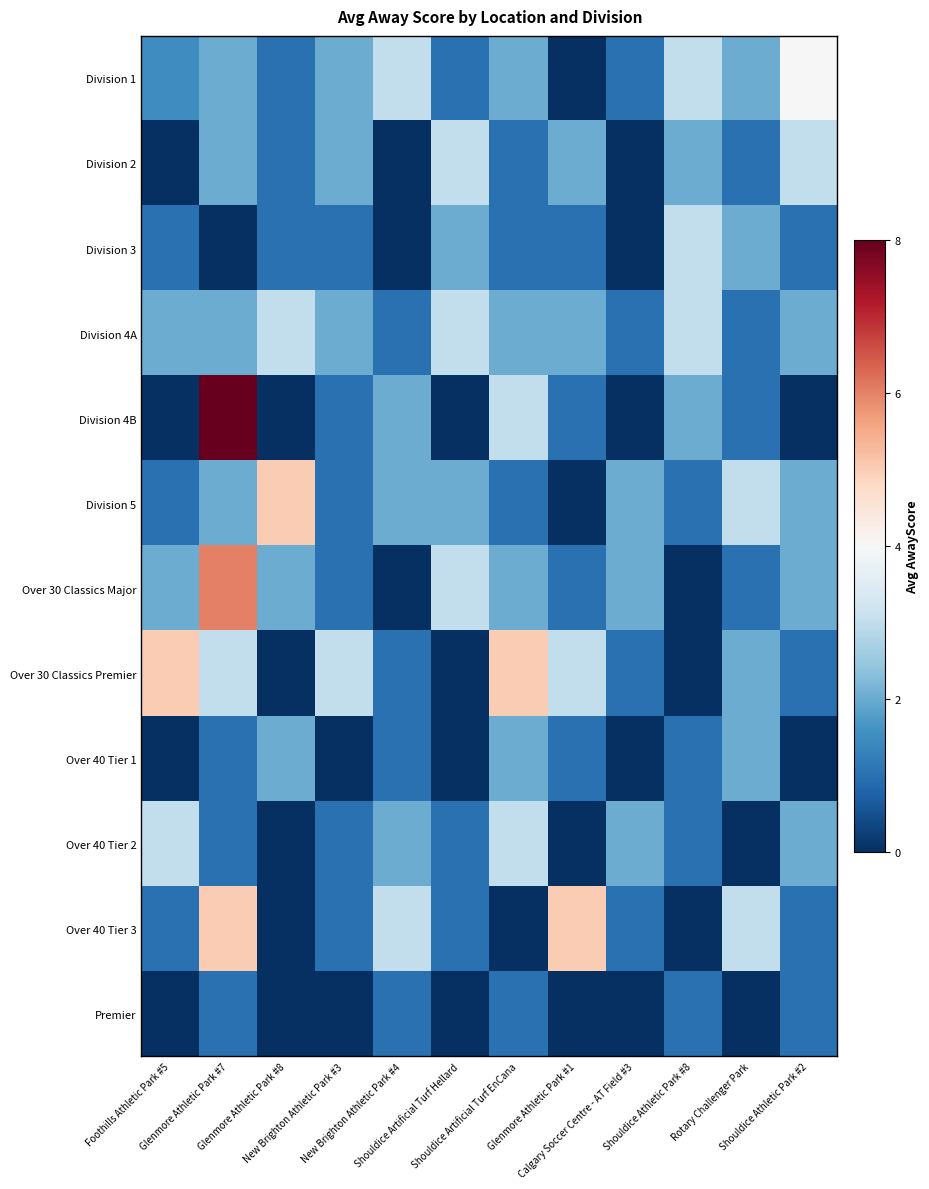

Reading left to right, extract all data points from this chart.

Division 1: Foothills Athletic Park #5=1.5	Glenmore Athletic Park #7=2.0	Glenmore Athletic Park #8=1.0	New Brighton Athletic Park #3=2.0	New Brighton Athletic Park #4=3.0	Shouldice Artificial Turf Hellard=1.0	Shouldice Artificial Turf EnCana=2.0	Glenmore Athletic Park #1=0.0	Calgary Soccer Centre - AT Field #3=1.0	Shouldice Athletic Park #8=3.0	Rotary Challenger Park=2.0	Shouldice Athletic Park #2=4.0
Division 2: Foothills Athletic Park #5=0.0	Glenmore Athletic Park #7=2.0	Glenmore Athletic Park #8=1.0	New Brighton Athletic Park #3=2.0	New Brighton Athletic Park #4=0.0	Shouldice Artificial Turf Hellard=3.0	Shouldice Artificial Turf EnCana=1.0	Glenmore Athletic Park #1=2.0	Calgary Soccer Centre - AT Field #3=0.0	Shouldice Athletic Park #8=2.0	Rotary Challenger Park=1.0	Shouldice Athletic Park #2=3.0
Division 3: Foothills Athletic Park #5=1.0	Glenmore Athletic Park #7=0.0	Glenmore Athletic Park #8=1.0	New Brighton Athletic Park #3=1.0	New Brighton Athletic Park #4=0.0	Shouldice Artificial Turf Hellard=2.0	Shouldice Artificial Turf EnCana=1.0	Glenmore Athletic Park #1=1.0	Calgary Soccer Centre - AT Field #3=0.0	Shouldice Athletic Park #8=3.0	Rotary Challenger Park=2.0	Shouldice Athletic Park #2=1.0
Division 4A: Foothills Athletic Park #5=2.0	Glenmore Athletic Park #7=2.0	Glenmore Athletic Park #8=3.0	New Brighton Athletic Park #3=2.0	New Brighton Athletic Park #4=1.0	Shouldice Artificial Turf Hellard=3.0	Shouldice Artificial Turf EnCana=2.0	Glenmore Athletic Park #1=2.0	Calgary Soccer Centre - AT Field #3=1.0	Shouldice Athletic Park #8=3.0	Rotary Challenger Park=1.0	Shouldice Athletic Park #2=2.0
Division 4B: Foothills Athletic Park #5=0.0	Glenmore Athletic Park #7=8.0	Glenmore Athletic Park #8=0.0	New Brighton Athletic Park #3=1.0	New Brighton Athletic Park #4=2.0	Shouldice Artificial Turf Hellard=0.0	Shouldice Artificial Turf EnCana=3.0	Glenmore Athletic Park #1=1.0	Calgary Soccer Centre - AT Field #3=0.0	Shouldice Athletic Park #8=2.0	Rotary Challenger Park=1.0	Shouldice Athletic Park #2=0.0
Division 5: Foothills Athletic Park #5=1.0	Glenmore Athletic Park #7=2.0	Glenmore Athletic Park #8=5.0	New Brighton Athletic Park #3=1.0	New Brighton Athletic Park #4=2.0	Shouldice Artificial Turf Hellard=2.0	Shouldice Artificial Turf EnCana=1.0	Glenmore Athletic Park #1=0.0	Calgary Soccer Centre - AT Field #3=2.0	Shouldice Athletic Park #8=1.0	Rotary Challenger Park=3.0	Shouldice Athletic Park #2=2.0
Over 30 Classics Major: Foothills Athletic Park #5=2.0	Glenmore Athletic Park #7=6.0	Glenmore Athletic Park #8=2.0	New Brighton Athletic Park #3=1.0	New Brighton Athletic Park #4=0.0	Shouldice Artificial Turf Hellard=3.0	Shouldice Artificial Turf EnCana=2.0	Glenmore Athletic Park #1=1.0	Calgary Soccer Centre - AT Field #3=2.0	Shouldice Athletic Park #8=0.0	Rotary Challenger Park=1.0	Shouldice Athletic Park #2=2.0
Over 30 Classics Premier: Foothills Athletic Park #5=5.0	Glenmore Athletic Park #7=3.0	Glenmore Athletic Park #8=0.0	New Brighton Athletic Park #3=3.0	New Brighton Athletic Park #4=1.0	Shouldice Artificial Turf Hellard=0.0	Shouldice Artificial Turf EnCana=5.0	Glenmore Athletic Park #1=3.0	Calgary Soccer Centre - AT Field #3=1.0	Shouldice Athletic Park #8=0.0	Rotary Challenger Park=2.0	Shouldice Athletic Park #2=1.0
Over 40 Tier 1: Foothills Athletic Park #5=0.0	Glenmore Athletic Park #7=1.0	Glenmore Athletic Park #8=2.0	New Brighton Athletic Park #3=0.0	New Brighton Athletic Park #4=1.0	Shouldice Artificial Turf Hellard=0.0	Shouldice Artificial Turf EnCana=2.0	Glenmore Athletic Park #1=1.0	Calgary Soccer Centre - AT Field #3=0.0	Shouldice Athletic Park #8=1.0	Rotary Challenger Park=2.0	Shouldice Athletic Park #2=0.0
Over 40 Tier 2: Foothills Athletic Park #5=3.0	Glenmore Athletic Park #7=1.0	Glenmore Athletic Park #8=0.0	New Brighton Athletic Park #3=1.0	New Brighton Athletic Park #4=2.0	Shouldice Artificial Turf Hellard=1.0	Shouldice Artificial Turf EnCana=3.0	Glenmore Athletic Park #1=0.0	Calgary Soccer Centre - AT Field #3=2.0	Shouldice Athletic Park #8=1.0	Rotary Challenger Park=0.0	Shouldice Athletic Park #2=2.0
Over 40 Tier 3: Foothills Athletic Park #5=1.0	Glenmore Athletic Park #7=5.0	Glenmore Athletic Park #8=0.0	New Brighton Athletic Park #3=1.0	New Brighton Athletic Park #4=3.0	Shouldice Artificial Turf Hellard=1.0	Shouldice Artificial Turf EnCana=0.0	Glenmore Athletic Park #1=5.0	Calgary Soccer Centre - AT Field #3=1.0	Shouldice Athletic Park #8=0.0	Rotary Challenger Park=3.0	Shouldice Athletic Park #2=1.0
Premier: Foothills Athletic Park #5=0.0	Glenmore Athletic Park #7=1.0	Glenmore Athletic Park #8=0.0	New Brighton Athletic Park #3=0.0	New Brighton Athletic Park #4=1.0	Shouldice Artificial Turf Hellard=0.0	Shouldice Artificial Turf EnCana=1.0	Glenmore Athletic Park #1=0.0	Calgary Soccer Centre - AT Field #3=0.0	Shouldice Athletic Park #8=1.0	Rotary Challenger Park=0.0	Shouldice Athletic Park #2=1.0